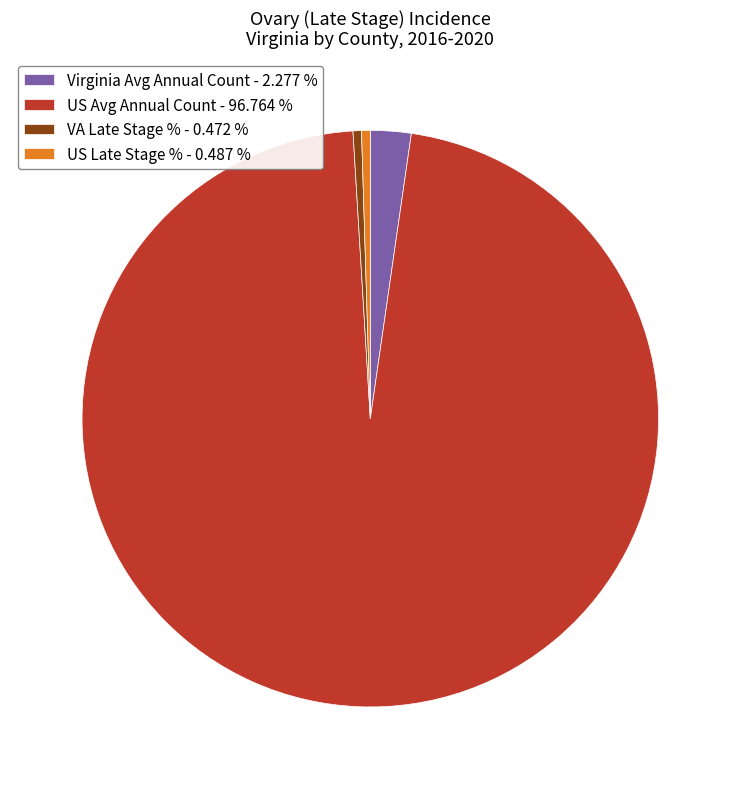

Combined, do US Late Stage % - 0.487 % and US Avg Annual Count - 96.764 % account for over 50%?

Yes